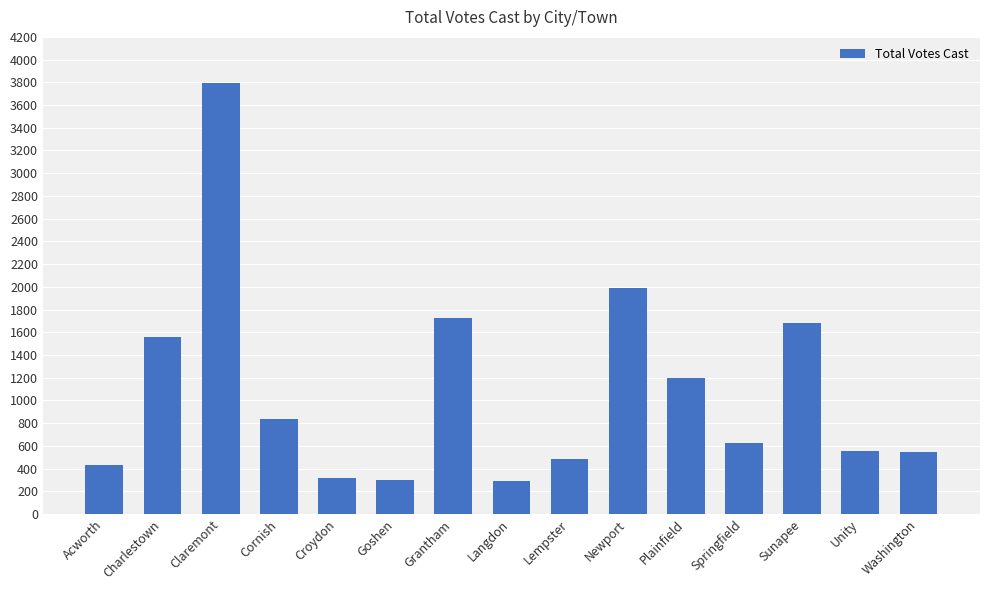

Which category has the highest value across all series?

Claremont